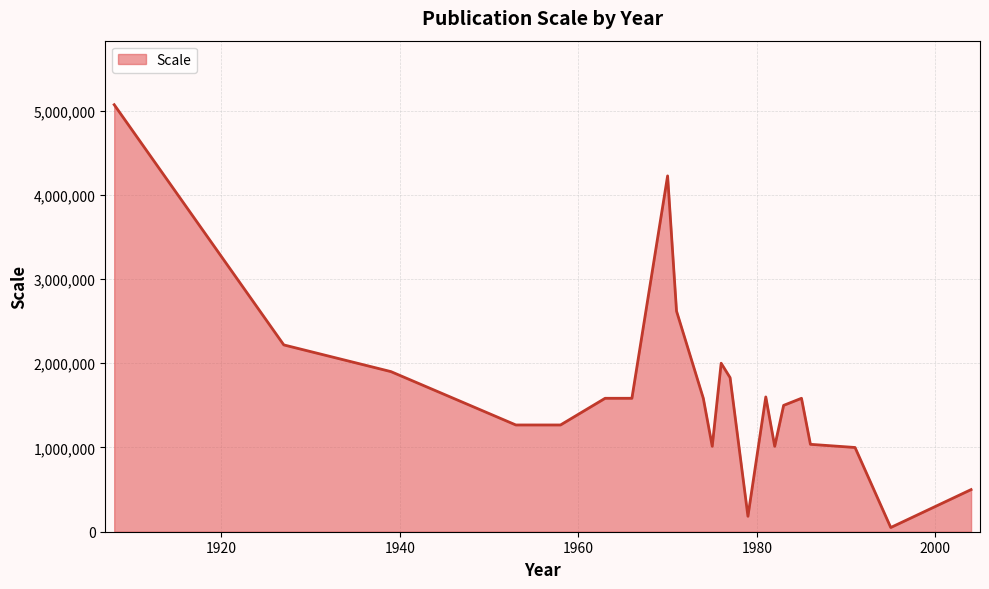

What is the difference between the maximum and minimum values?

5018800.0